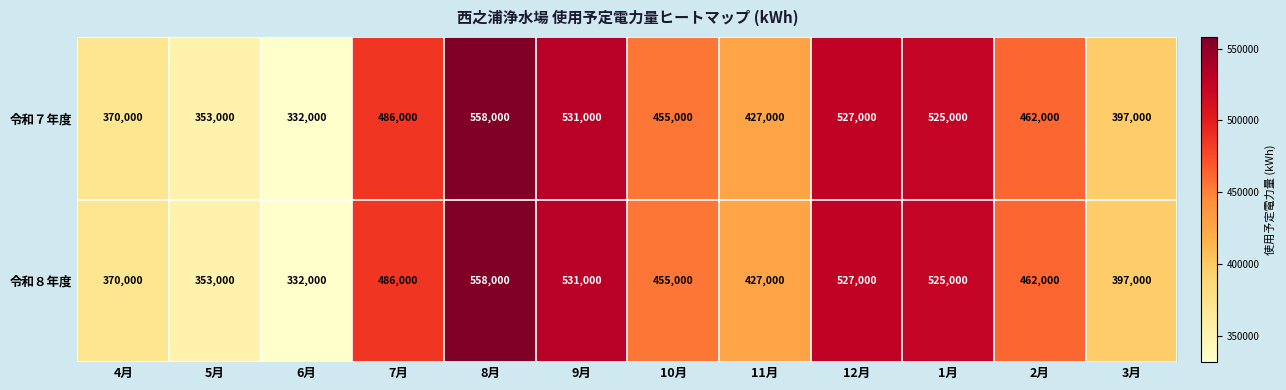

Is it true that 令和８年度 equals 397000 at 3月?

True